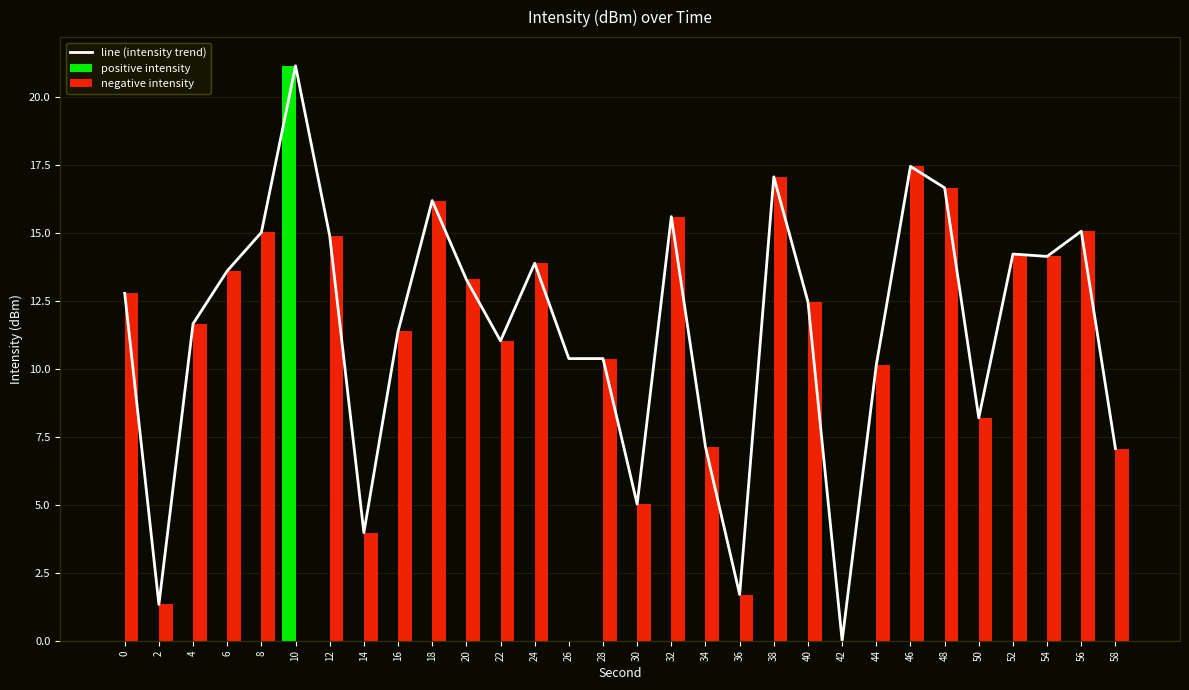

Which series has the widest spread of values?

line (intensity trend)